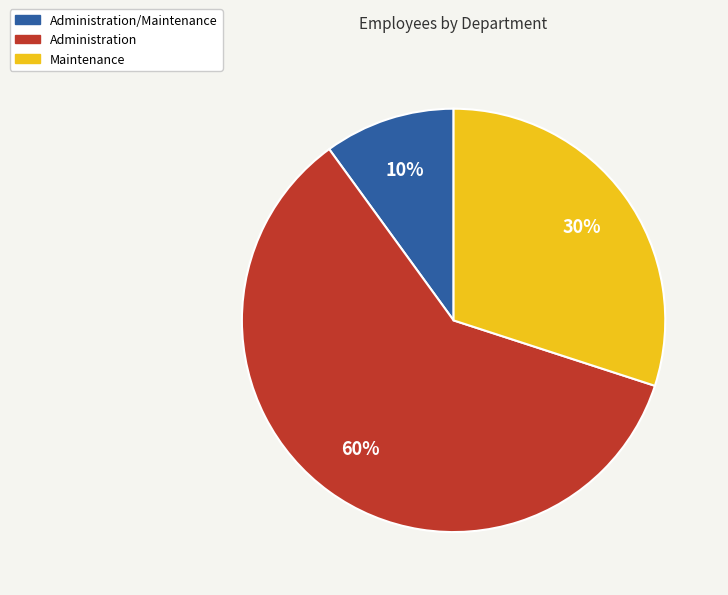

Does any single category account for the majority?

Yes